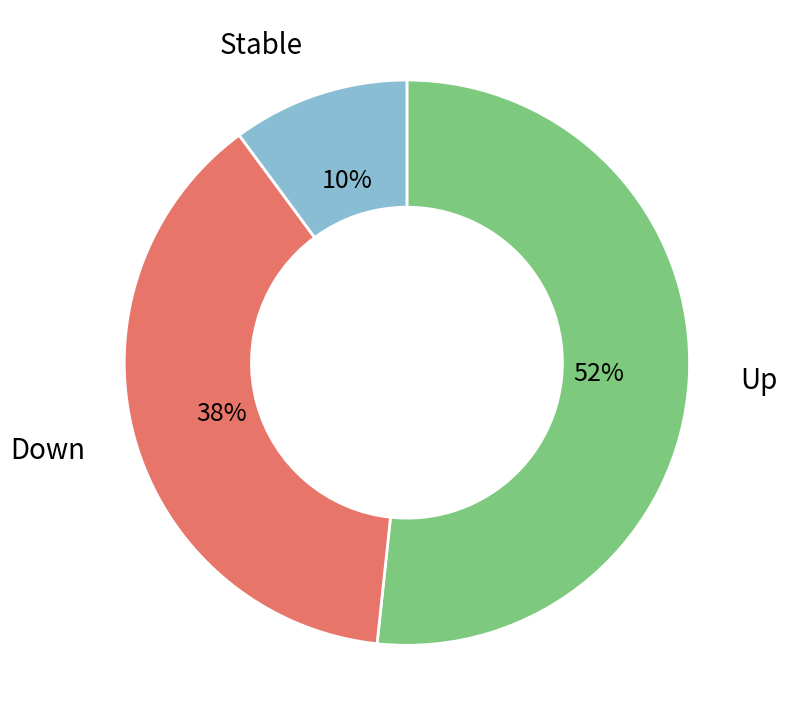

To the nearest percent, what portion does Up represent?

52%